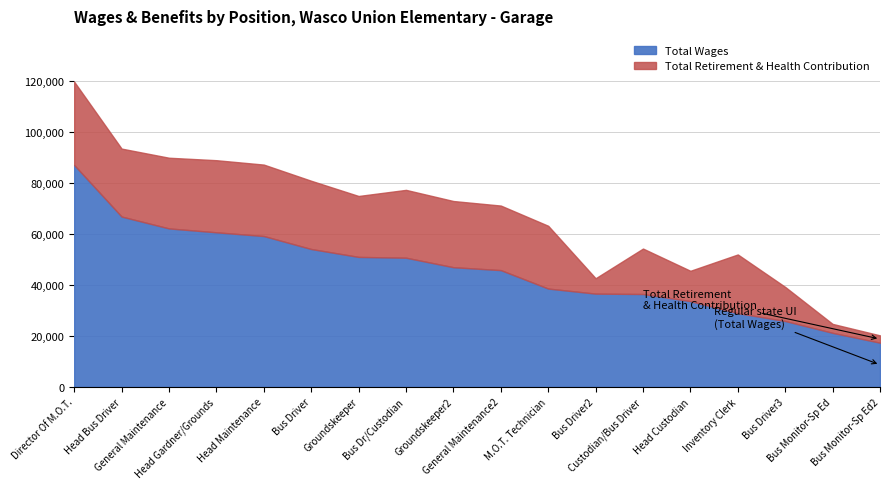

What is the maximum value for Total Wages?

87085